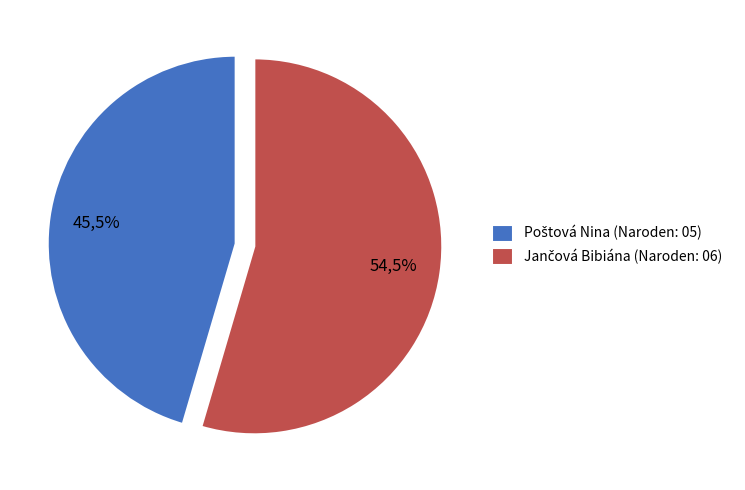

Is the sum of Jančová Bibiána and Poštová Nina greater than half?

Yes